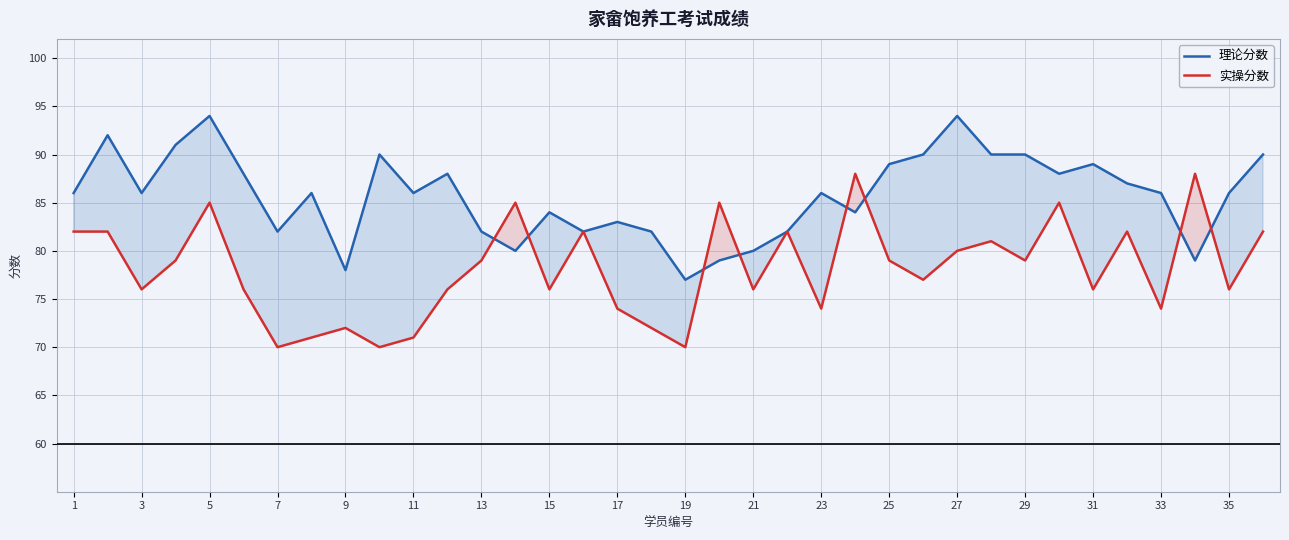

Which series has the largest total across all categories?

理论分数